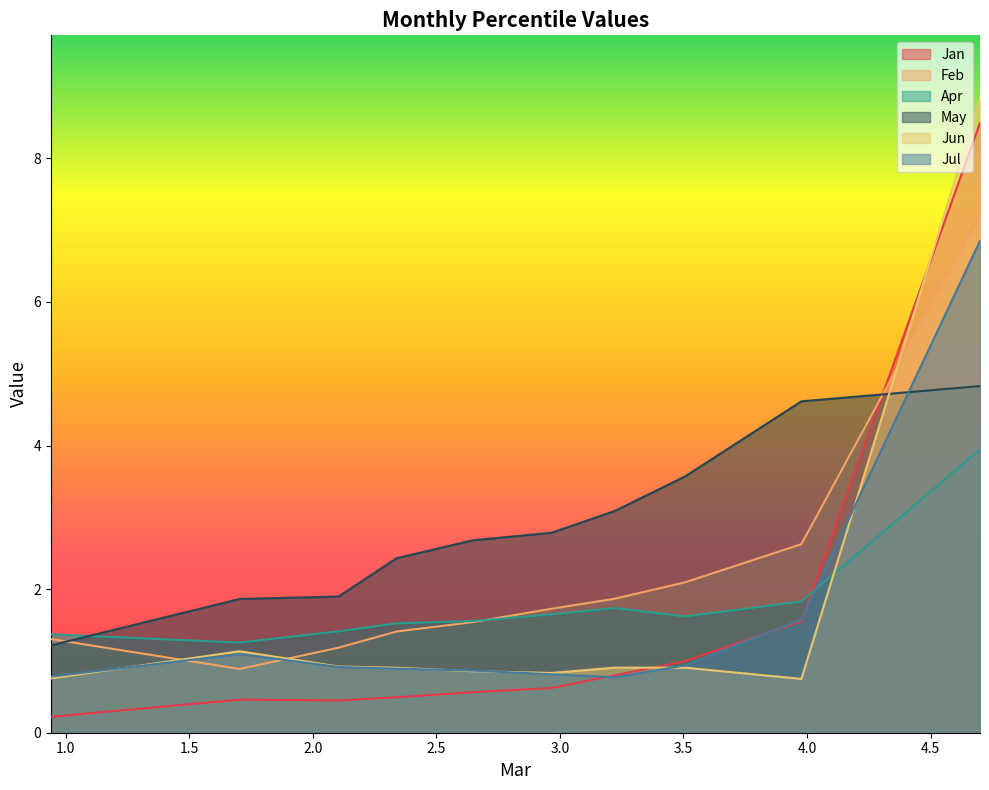

Reading right to left, what are all the values shown in this chart?

Jan: pct95=0.2	pct85=0.5	pct75=0.4	pct65=0.5	pct55=0.6	pct45=0.6	pct35=0.8	pct25=1.0	pct15=1.6	pct05=8.5
Feb: pct95=1.3	pct85=0.9	pct75=1.2	pct65=1.4	pct55=1.5	pct45=1.7	pct35=1.9	pct25=2.1	pct15=2.6	pct05=7.2
Apr: pct95=1.4	pct85=1.3	pct75=1.4	pct65=1.5	pct55=1.6	pct45=1.6	pct35=1.7	pct25=1.6	pct15=1.8	pct05=3.9
May: pct95=1.2	pct85=1.9	pct75=1.9	pct65=2.4	pct55=2.7	pct45=2.8	pct35=3.1	pct25=3.6	pct15=4.6	pct05=4.8
Jun: pct95=0.8	pct85=1.1	pct75=0.9	pct65=0.9	pct55=0.9	pct45=0.8	pct35=0.9	pct25=0.9	pct15=0.7	pct05=8.8
Jul: pct95=0.8	pct85=1.1	pct75=0.9	pct65=0.9	pct55=0.9	pct45=0.8	pct35=0.8	pct25=0.9	pct15=1.6	pct05=6.9